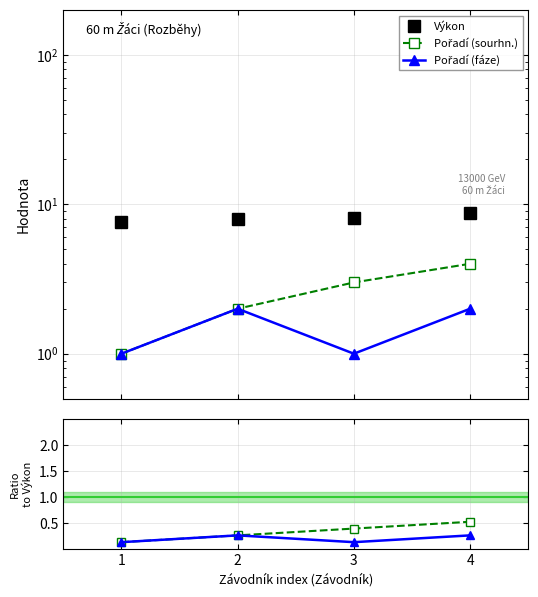

What is the highest value of the Výkon series?

8.7